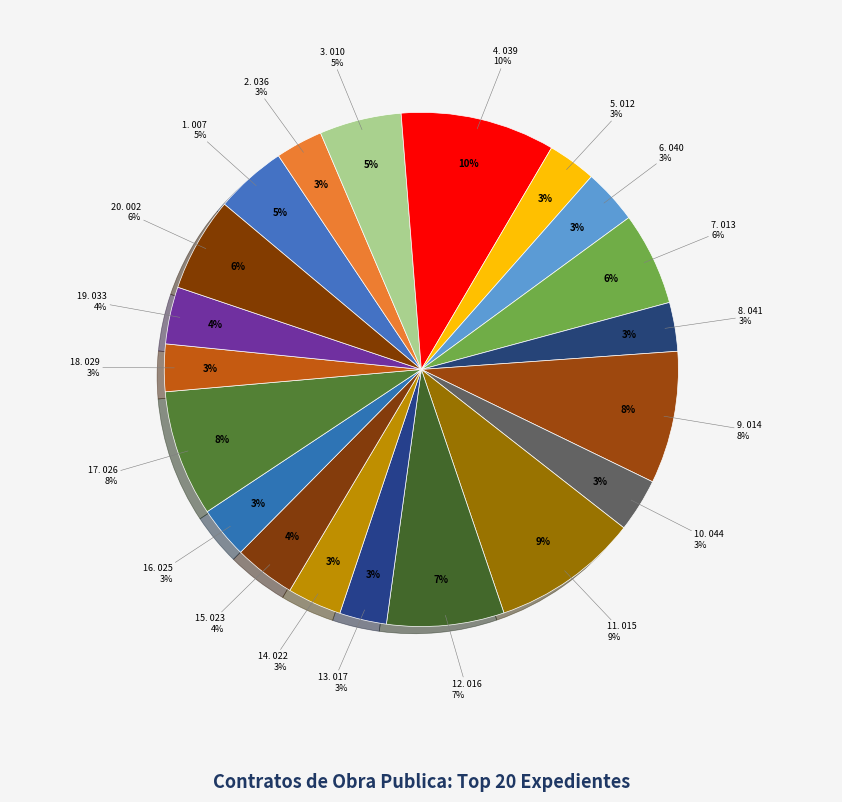

Which slice is the largest?

IGUALA-SDUOP-FAISMUN-URB-2023-039